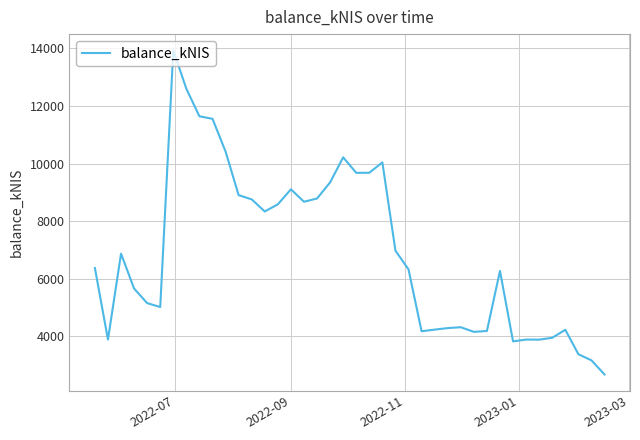

What is the minimum value shown in the chart?

2680.2